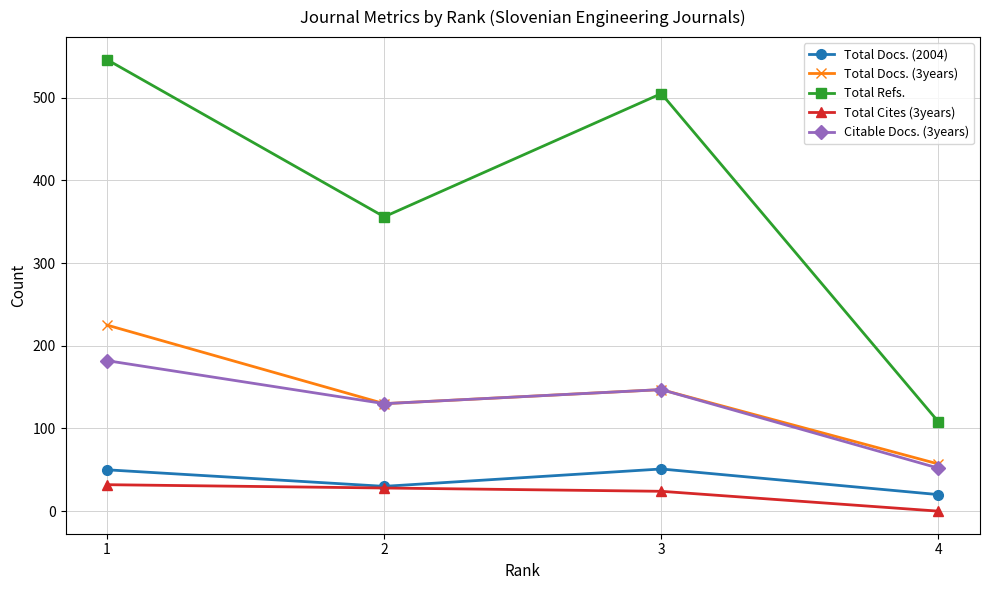

List the labels in order of Total Docs. (3years) value, largest first.

1, 3, 2, 4